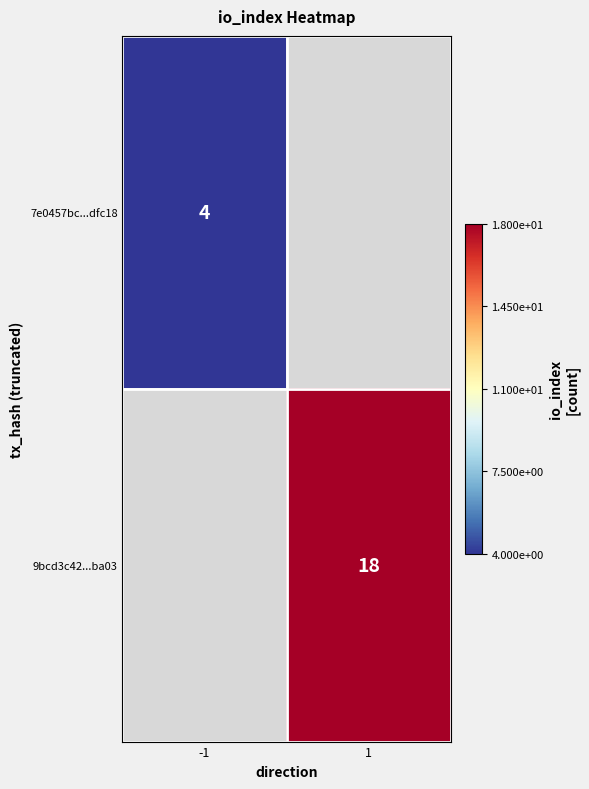

True or false: 9bcd3c42...ba03 has a value of 18 at 1.

True